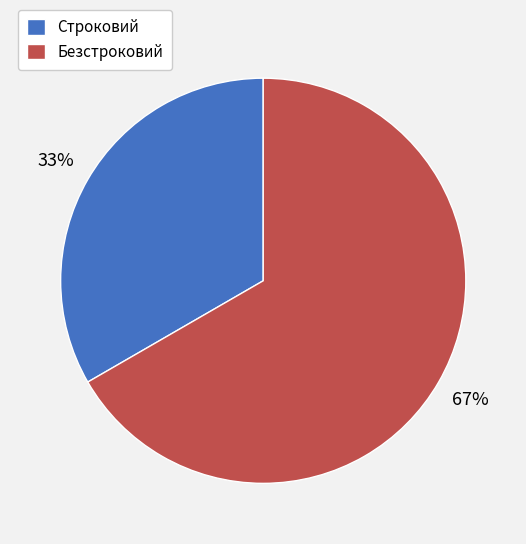

To the nearest percent, what portion does Безстроковий represent?

67%